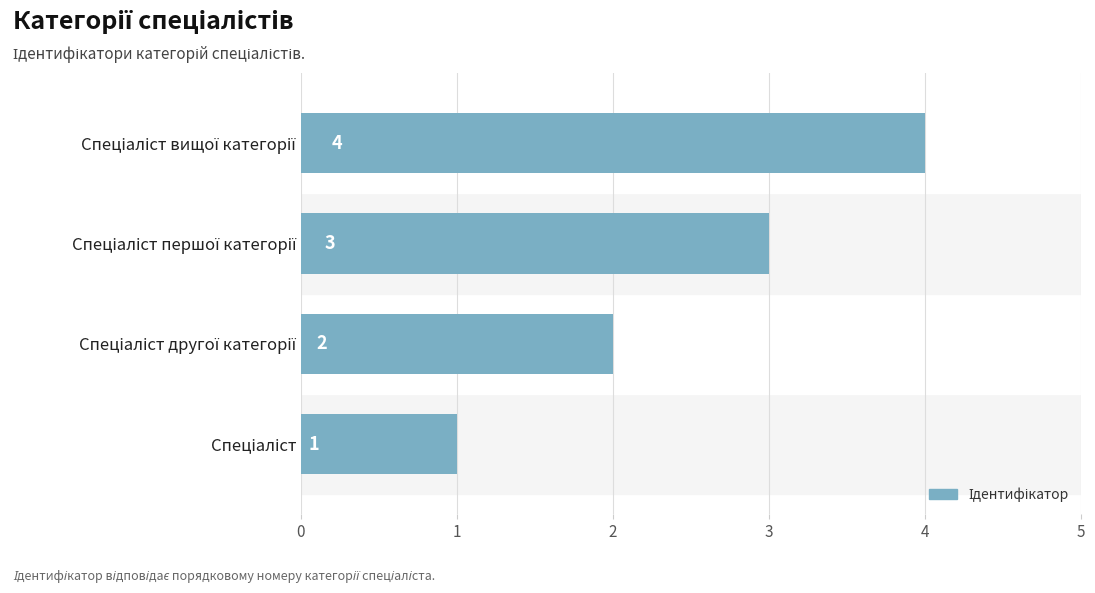

Count the values in the range 2 to 4.

3